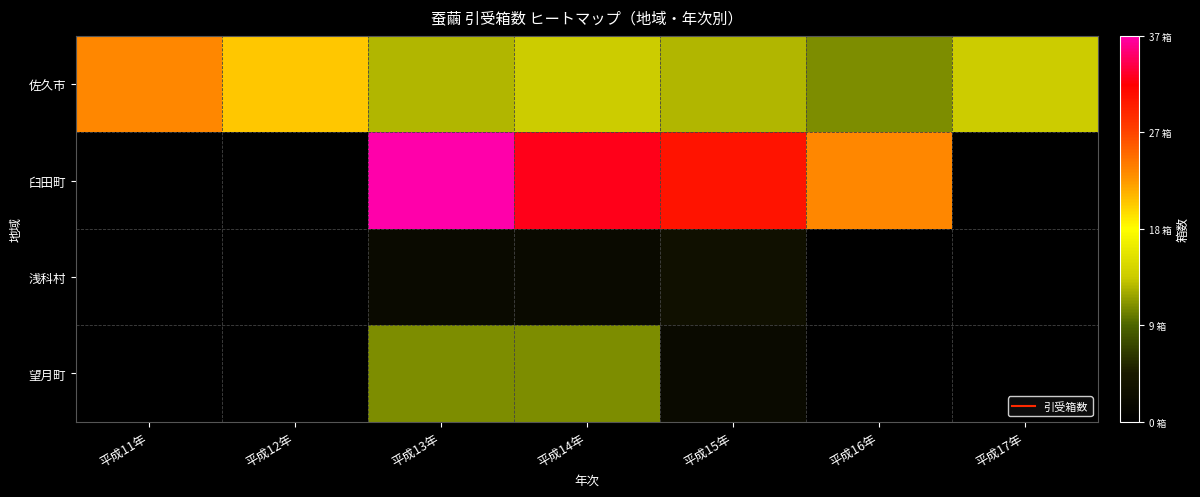

Count the number of categories in the chart.

7